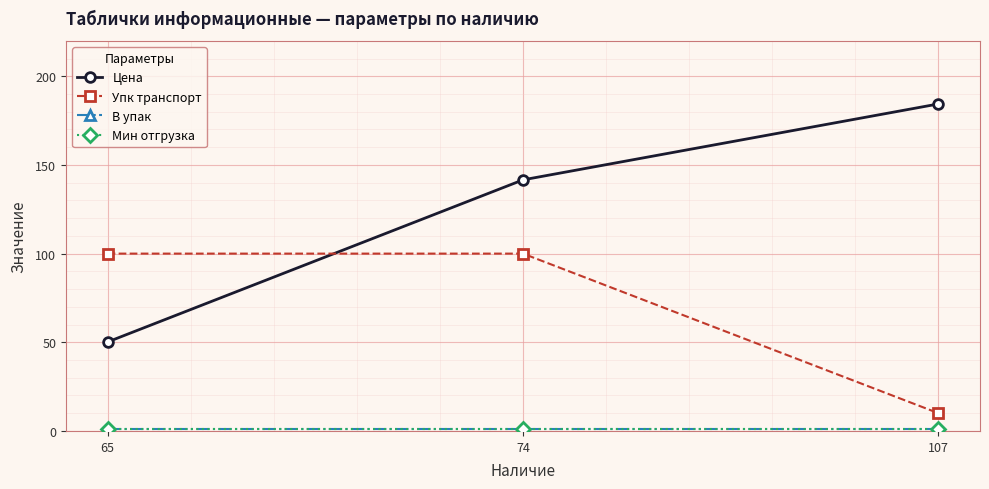

At how many categories does at least one series exceed 82?

3